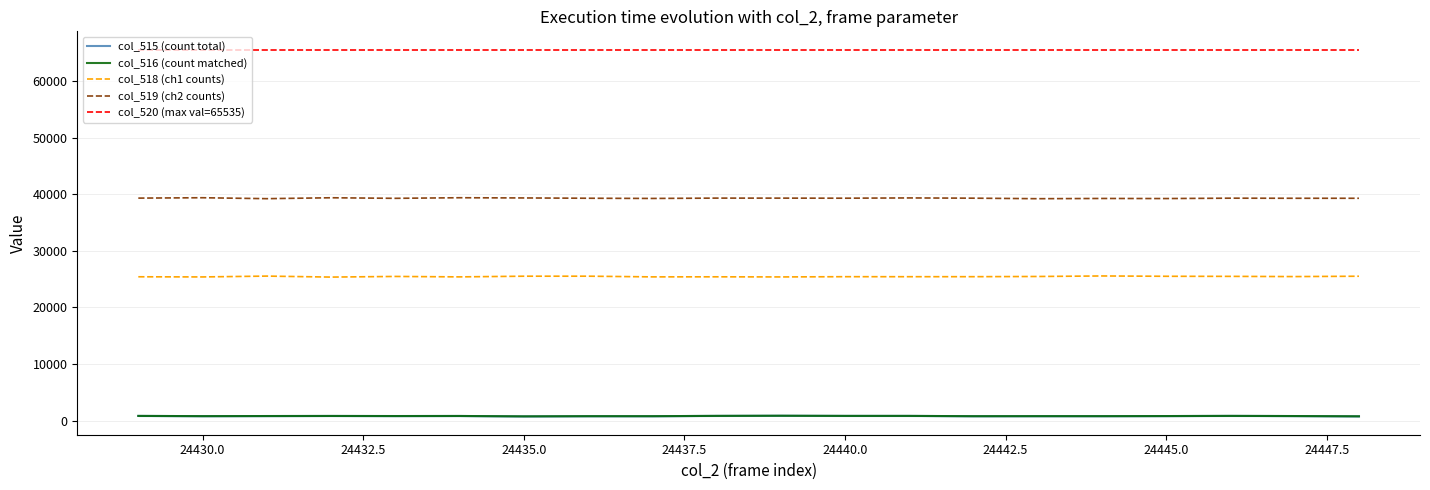

True or false: col_515 (count total) and col_518 (ch1 counts) cross at least once.

False